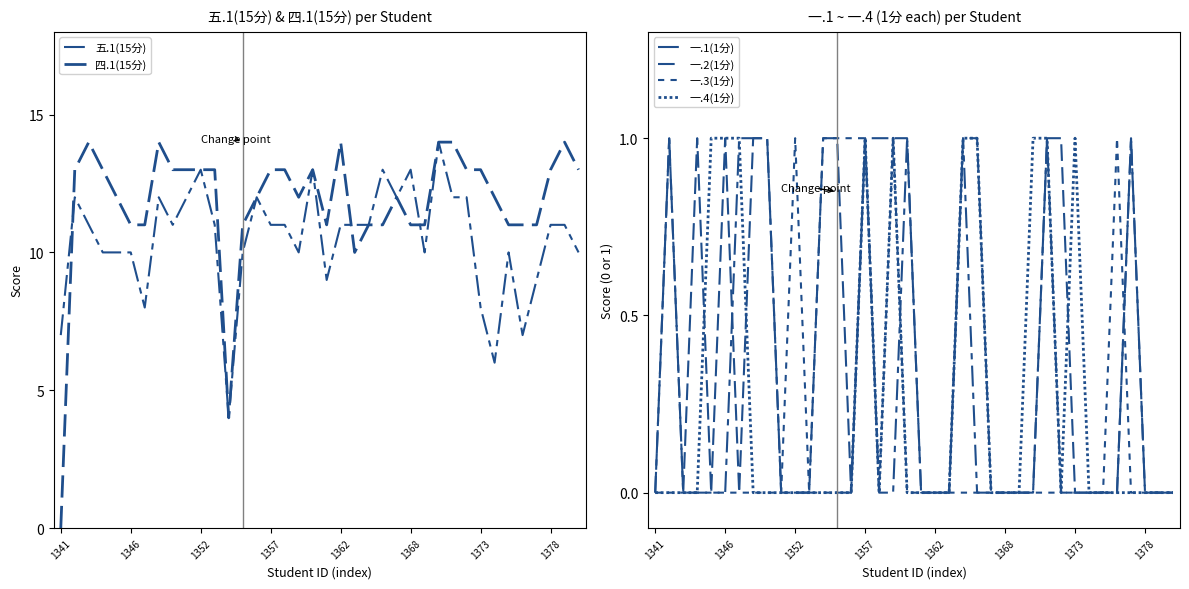

What is the highest value of the 一.3(1分) series?

1